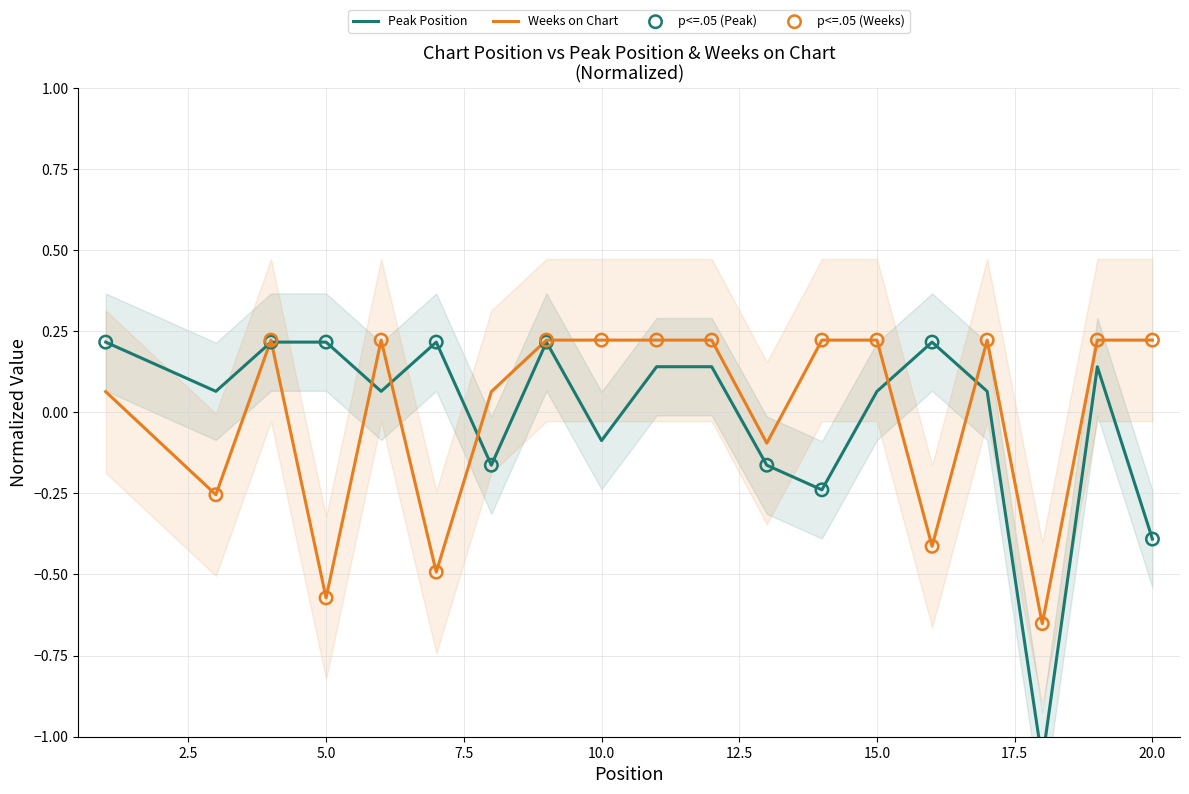

Is it true that Weeks on Chart equals 0.1 at 20.0?

False